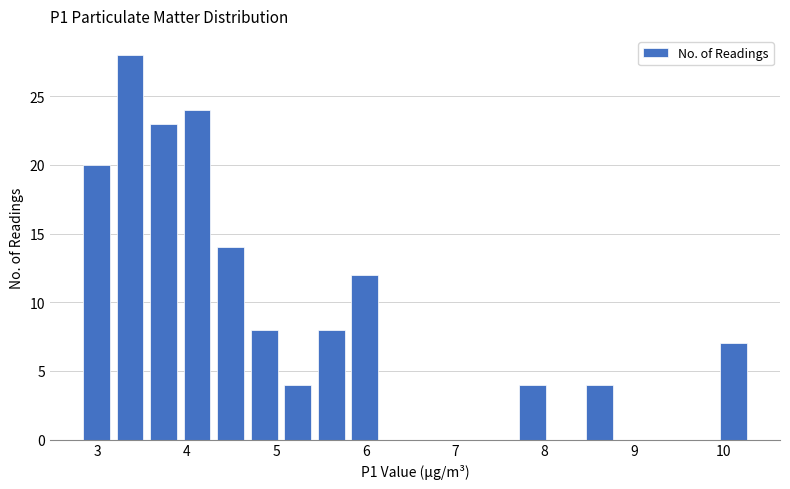

Read against the x-axis, roughly where is the centre of the tallest bar?

3.4